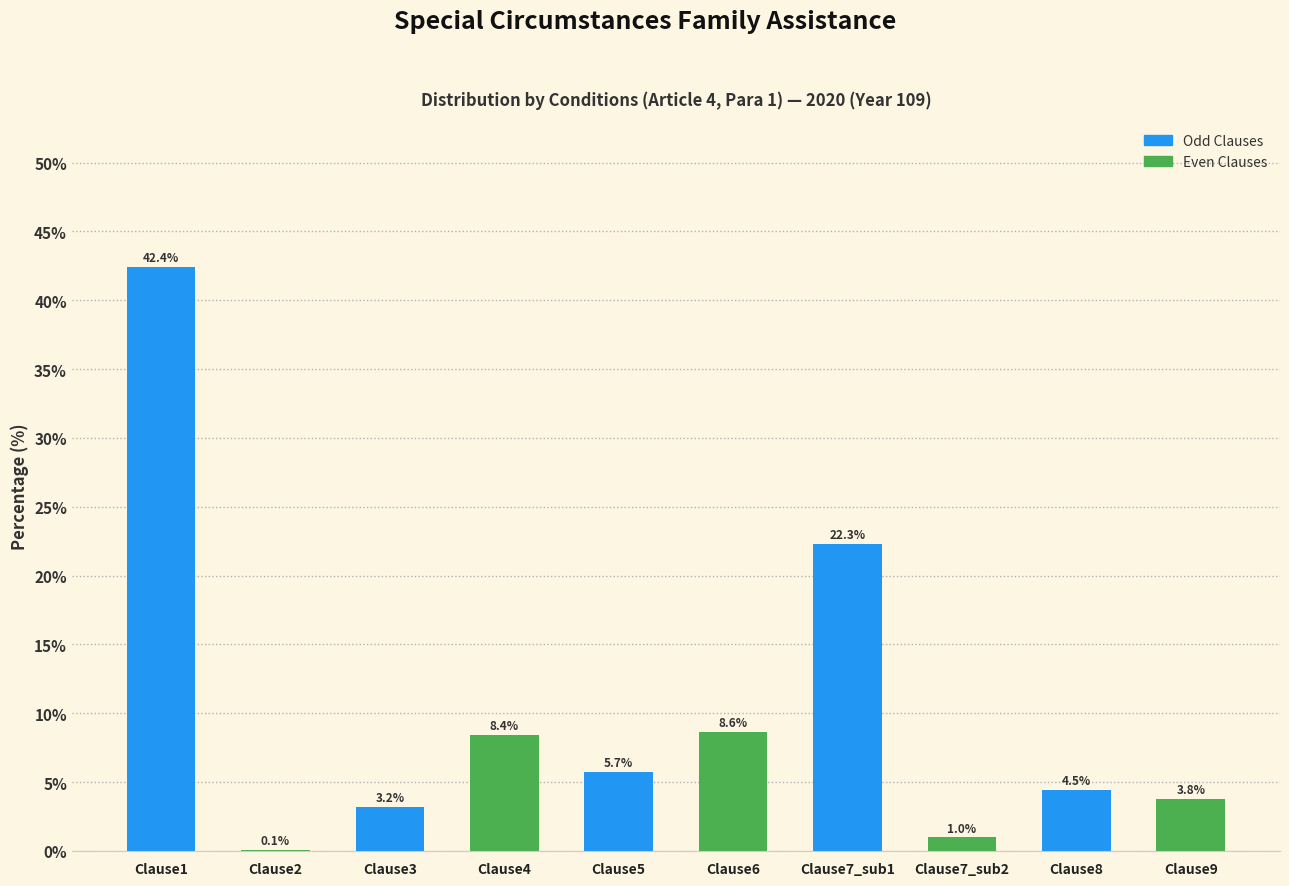

Reading left to right, transcribe all the data shown in this chart.

Clause1=42.4	Clause2=0.1	Clause3=3.2	Clause4=8.4	Clause5=5.7	Clause6=8.6	Clause7_sub1=22.3	Clause7_sub2=1.0	Clause8=4.5	Clause9=3.8